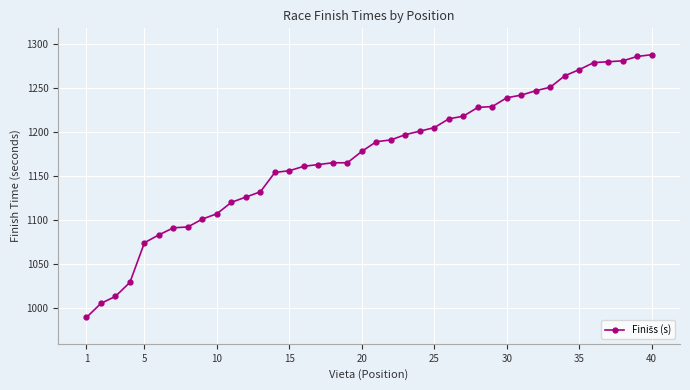

What is the greatest value displayed?

1288